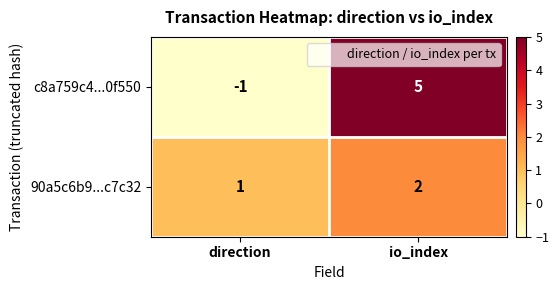

How many data points does each series have?

2